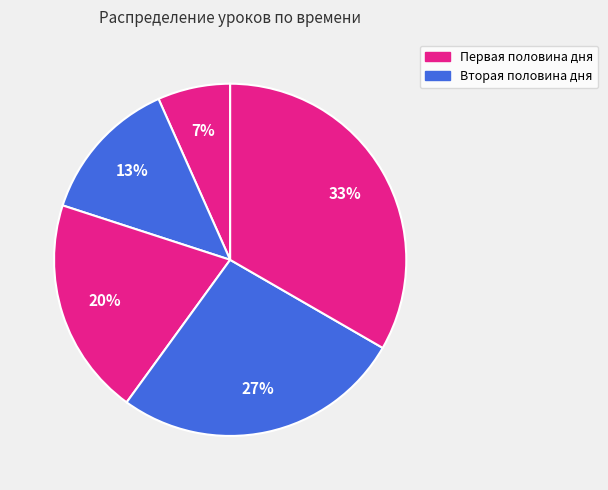

How many slices are in this pie chart?

5